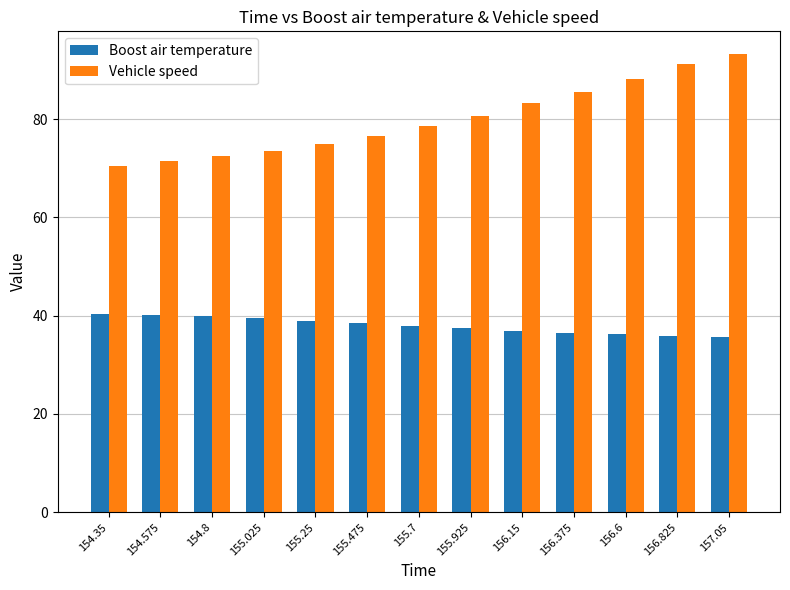

What are all the series names shown in the legend?

Boost air temperature, Vehicle speed